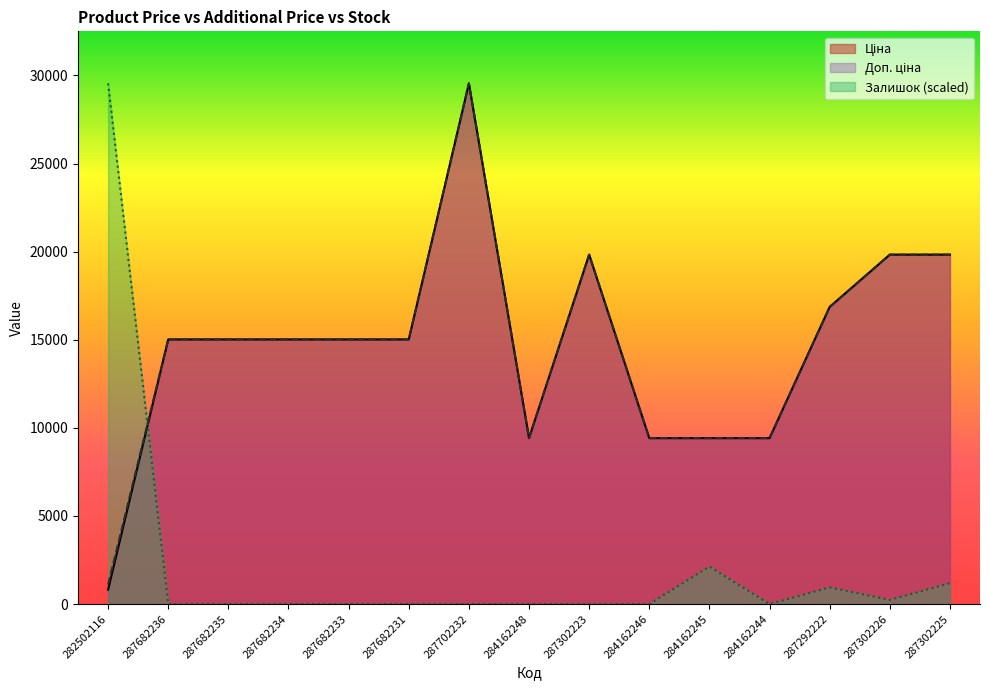

Reading right to left, what are all the values shown in this chart?

Ціна: 19831.1	19831.1	16863.2	9416.9	9416.9	9416.9	19831.1	9416.9	29548.9	15019.2	15019.2	15019.2	15019.2	15019.2	813.0
Доп. ціна: 19831.1	19831.1	16863.2	9416.9	9416.9	9416.9	19831.1	9416.9	29548.9	15019.2	15019.2	15019.2	15019.2	15019.2	1101.8
Залишок: 1182.0	236.4	945.6	0.0	2127.5	0.0	0.0	0.0	0.0	0.0	0.0	0.0	0.0	0.0	29548.9